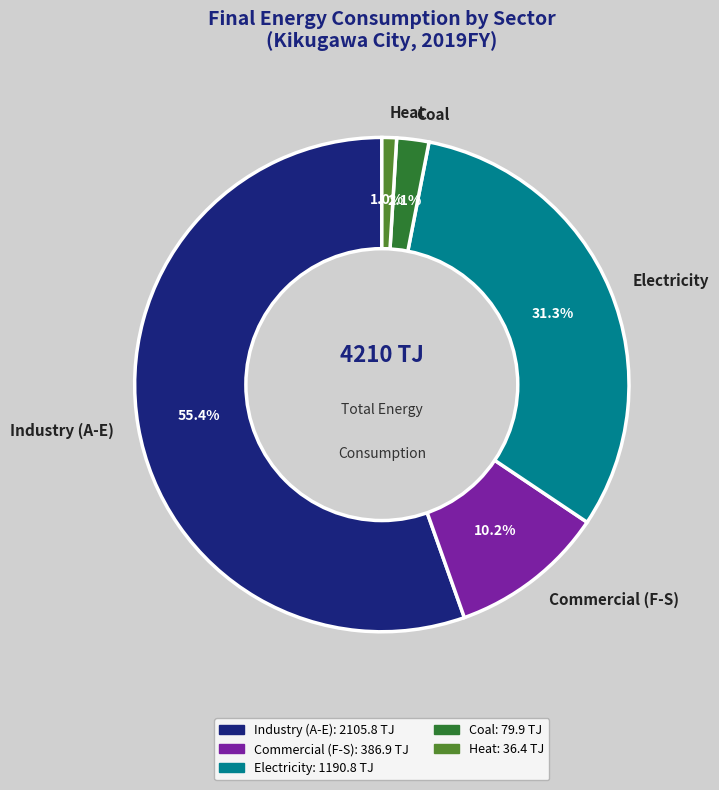

Count the number of slices in the pie.

5